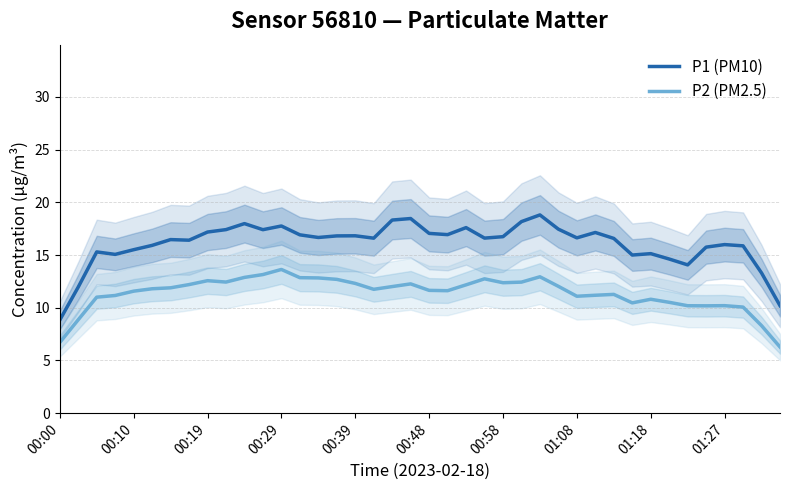

True or false: P1 (PM10) and P2 (PM2.5) cross at least once.

False